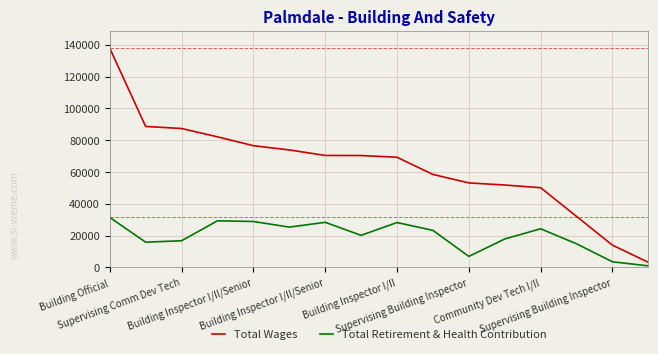

List the series in order of their overall mean, highest first.

Total Wages, Total Retirement & Health Contribution